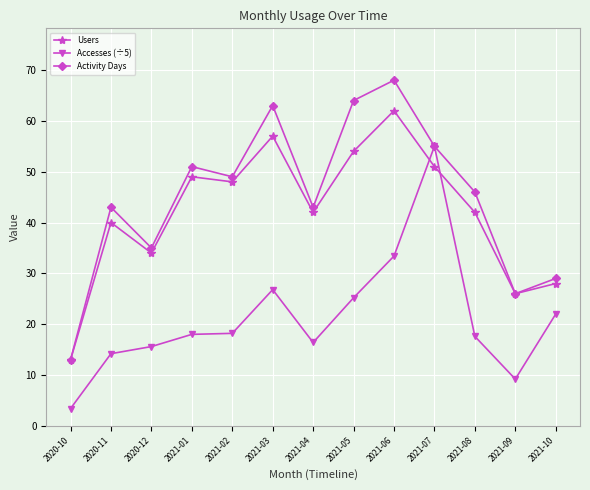

After their last crossing, which series has the higher values: Accesses (÷5) or Users?

Users